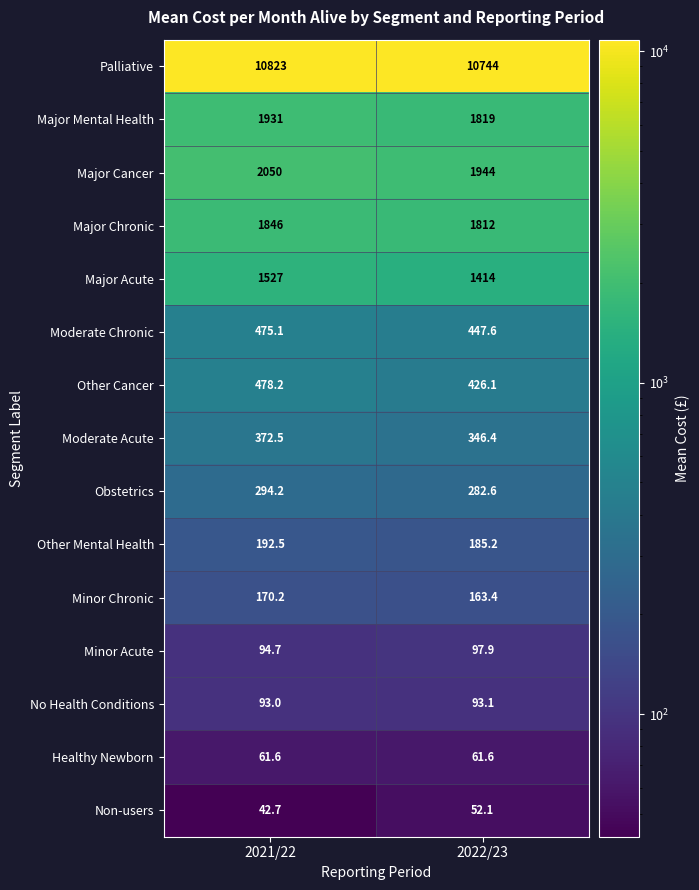

Reading right to left, transcribe all the data shown in this chart.

Palliative: 10744.0	10823.0
Major Mental Health: 1819.0	1931.0
Major Cancer: 1944.0	2050.0
Major Chronic: 1812.0	1846.0
Major Acute: 1414.0	1527.0
Moderate Chronic: 447.6	475.1
Other Cancer: 426.1	478.2
Moderate Acute: 346.4	372.5
Obstetrics: 282.6	294.2
Other Mental Health: 185.2	192.5
Minor Chronic: 163.4	170.2
Minor Acute: 97.9	94.7
No Health Conditions: 93.1	93.0
Healthy Newborn: 61.6	61.6
Non-users: 52.1	42.7